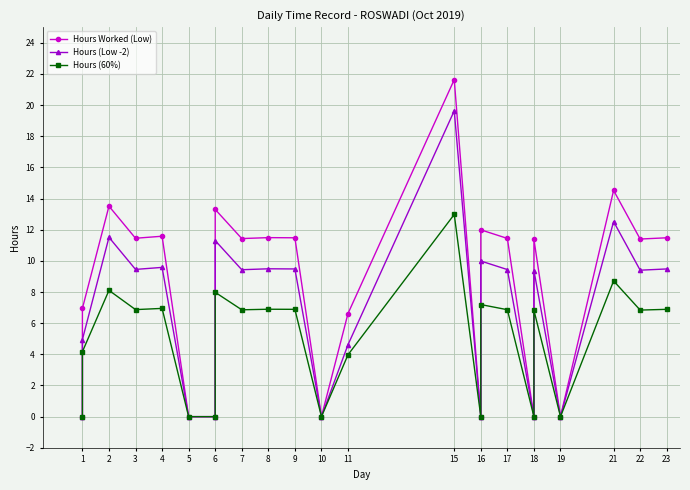

Does the chart display data point markers on the line(s)?

Yes